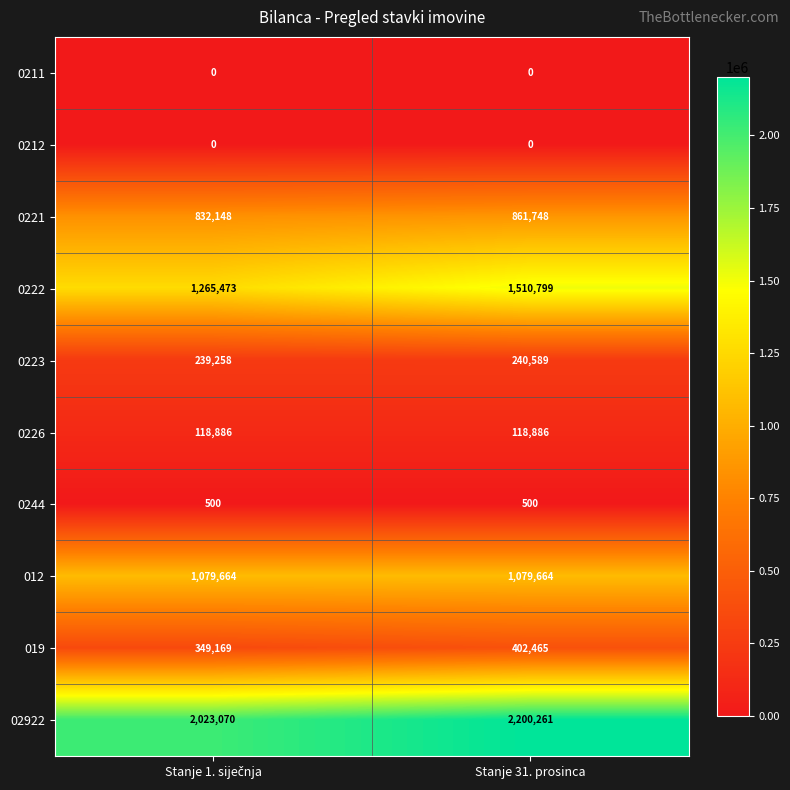

What is the average value of the 0222 series?

1388136